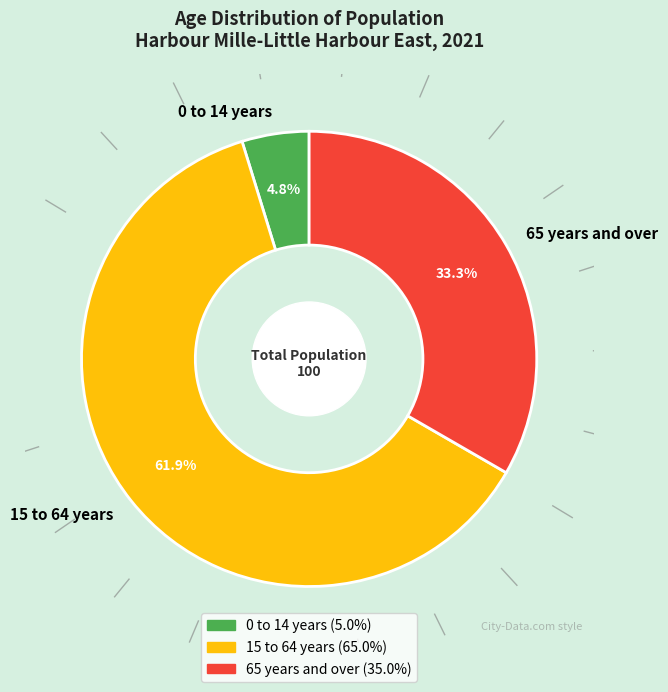

Which category has the biggest portion of the pie?

15 to 64 years